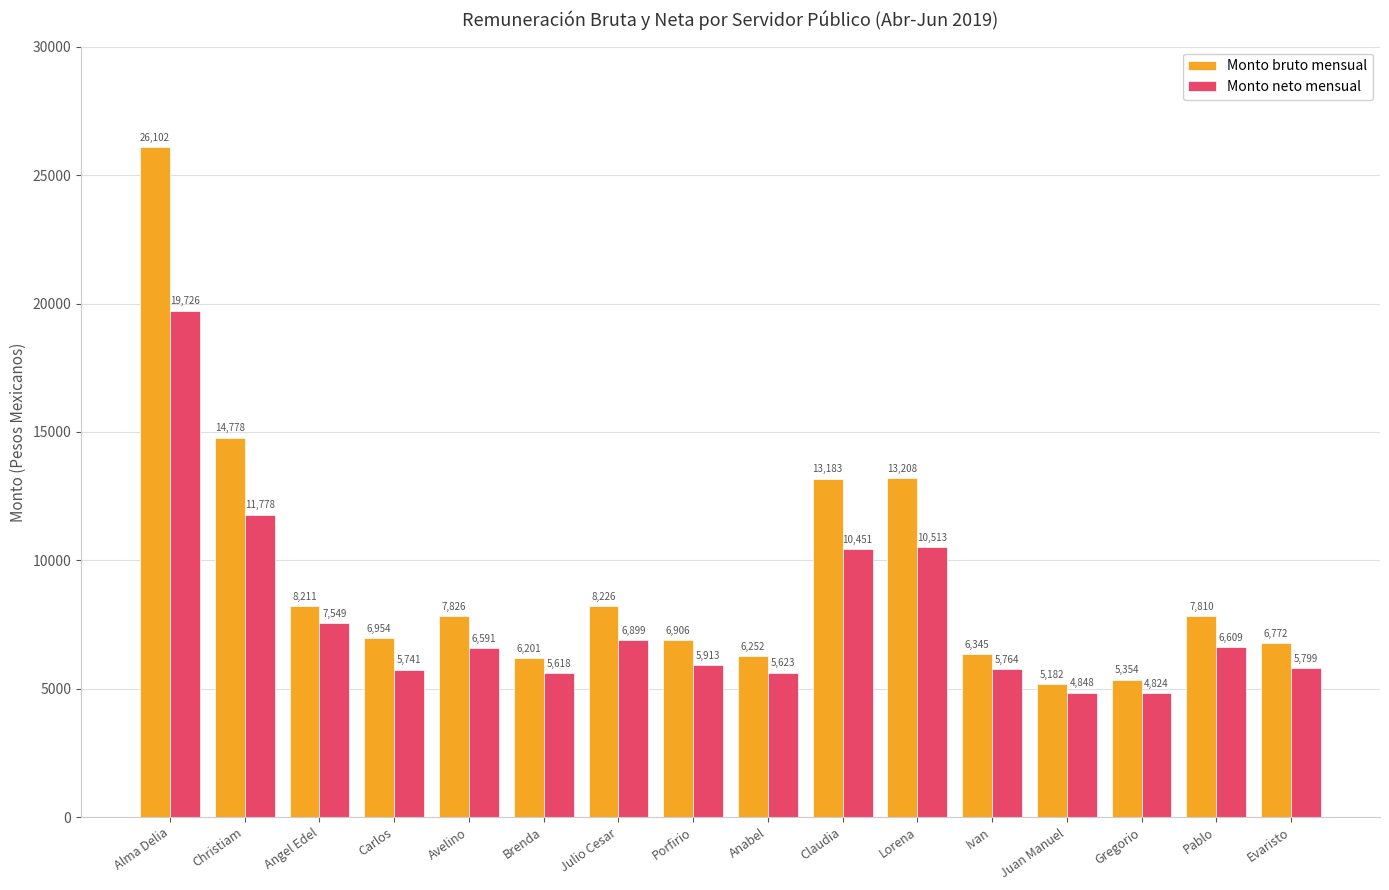

How many bars are there in each group?

2